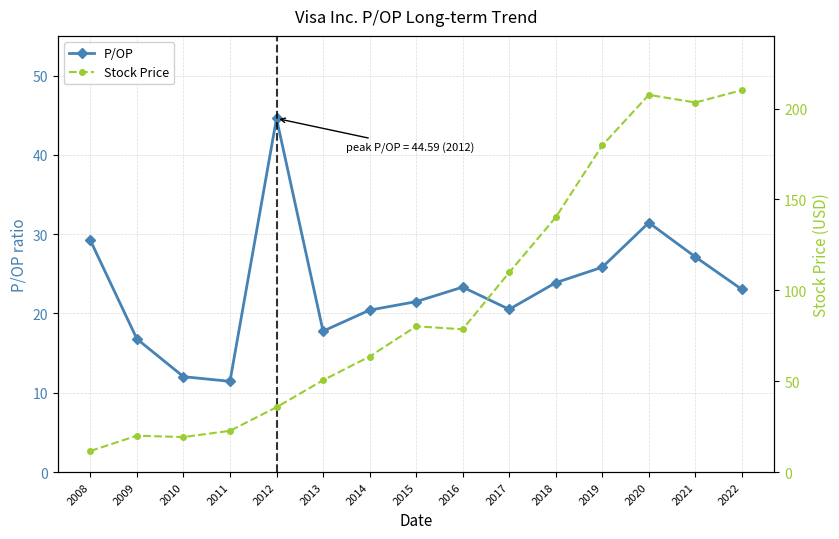

List the series in order of their peak value, highest first.

Stock Price, P/OP